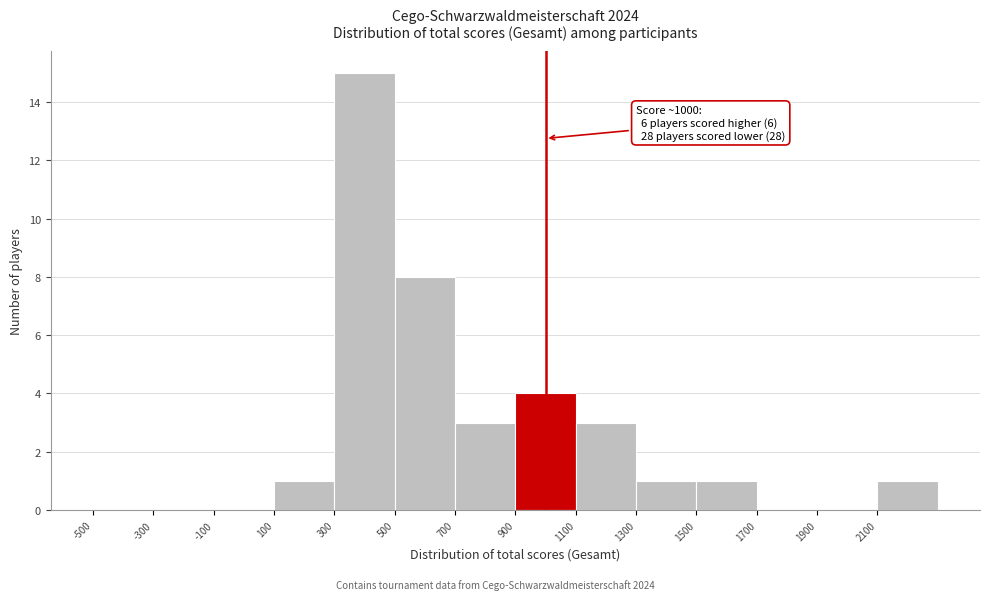

Over which range of the x-axis is the bar tallest?

300 to 500